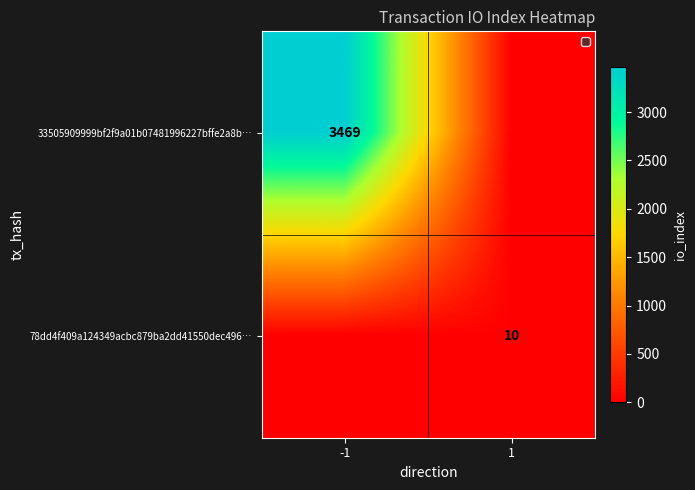

The 33505909999bf2f9a01b07481996227bffe2a8b… series shows 3469 at -1. True or false?

True